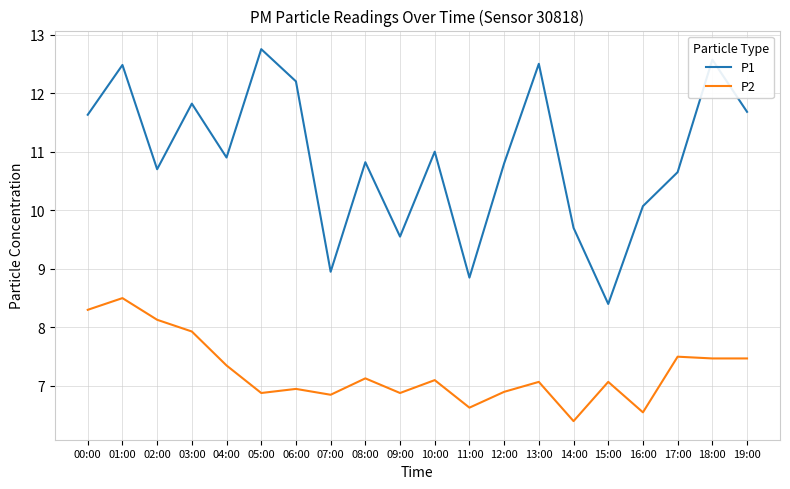

List the series in order of their overall mean, highest first.

P1, P2